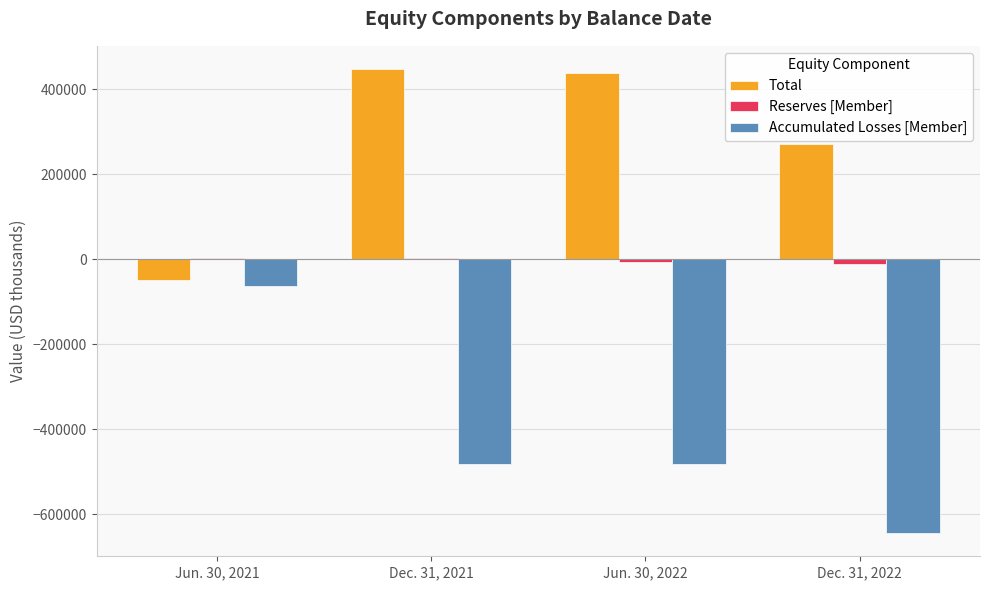

What is the total value across all series at Dec. 31, 2021?

-31445